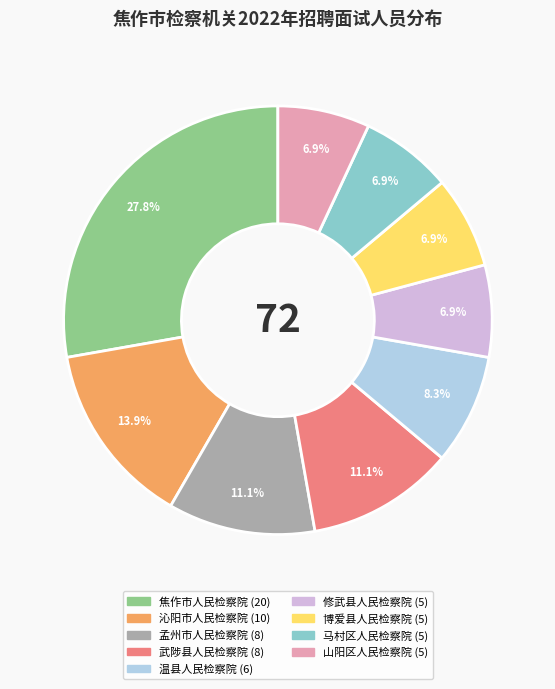

To the nearest percent, what is the average slice percentage?

11%